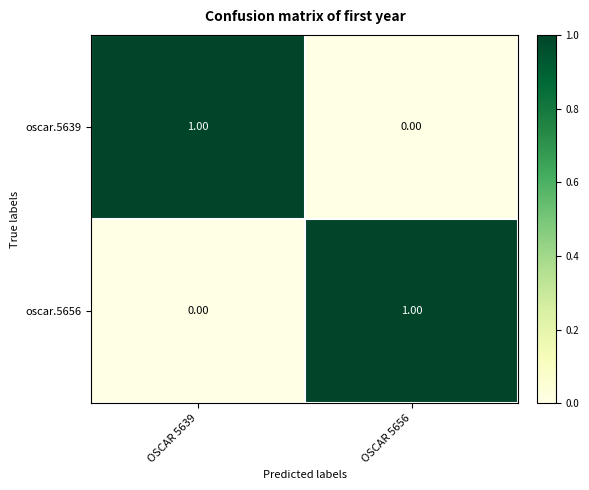

List the labels in order of oscar.5639 value, smallest first.

OSCAR 5656, OSCAR 5639